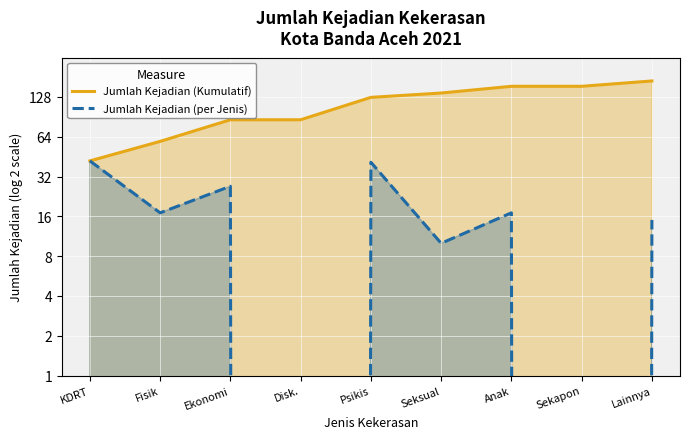

What is the difference between the Jumlah Kejadian (per Jenis) values at KDRT and Ekonomi?

15